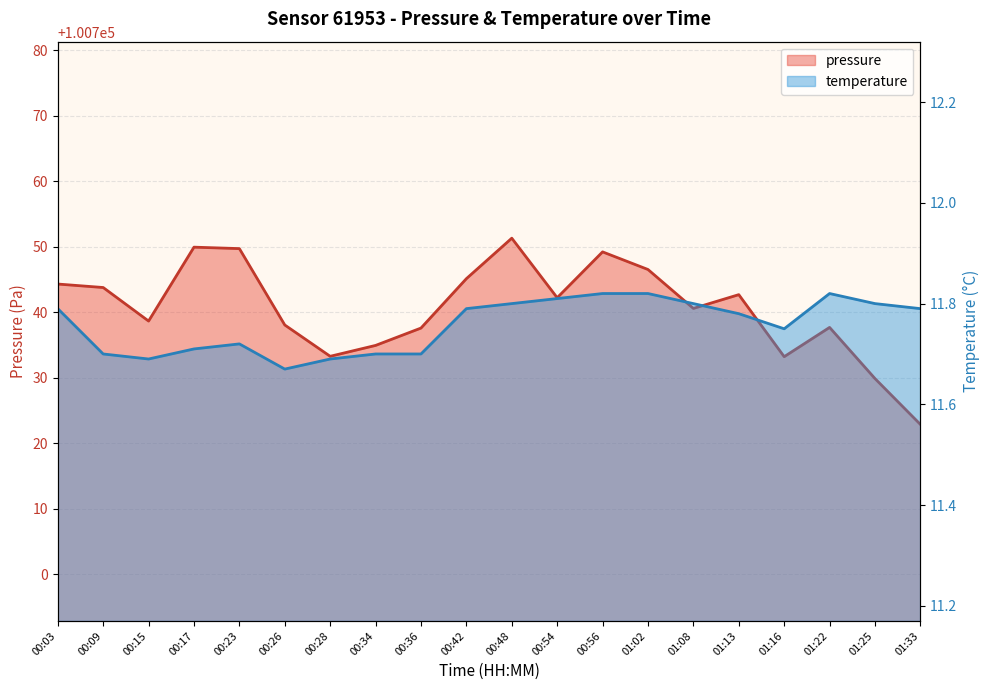

At 00:54, list the series in order from smallest to largest.

temperature, pressure